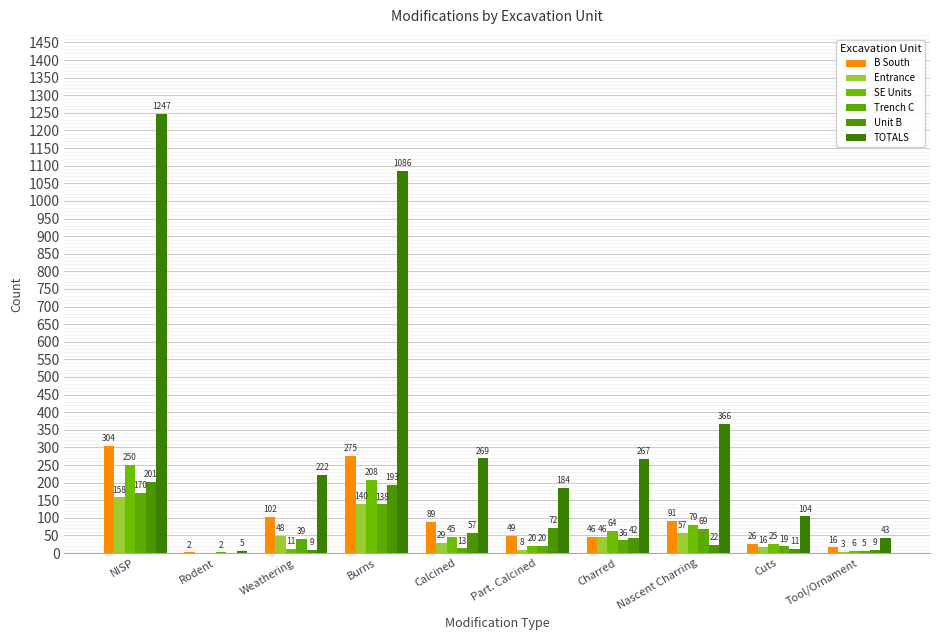

At which category does the chart reach its peak across all series?

NISP